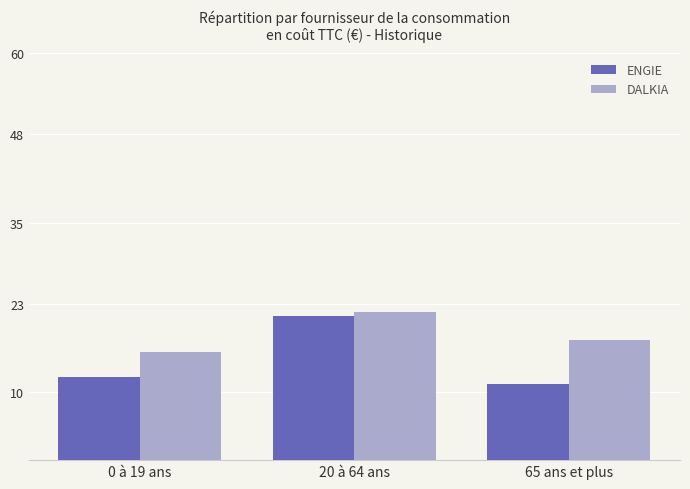

What position from the left is 20 à 64 ans?

2